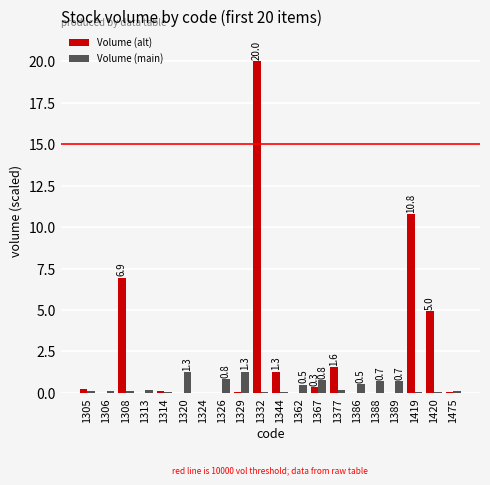

The Volume (main) series shows 0.1 at 1308. True or false?

True